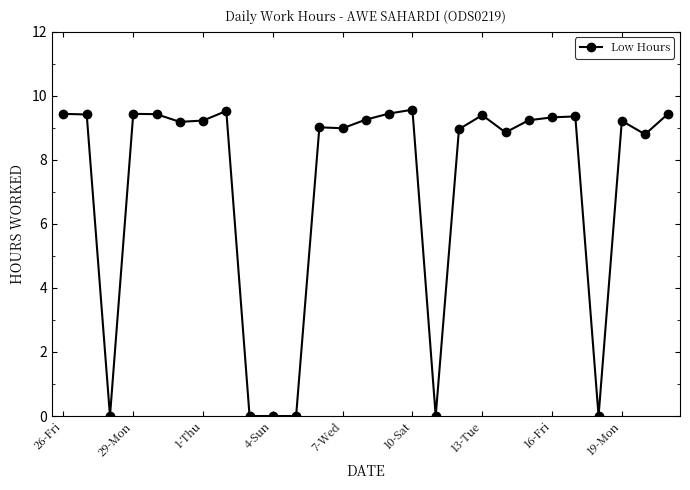

What is the sum of all values?

194.6